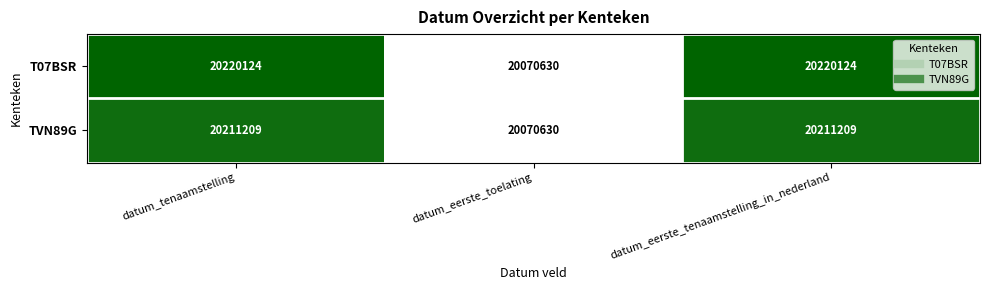

Count the number of categories in the chart.

3